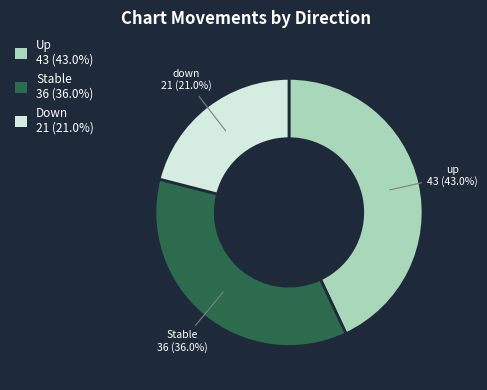

Is there a majority slice in this chart?

No